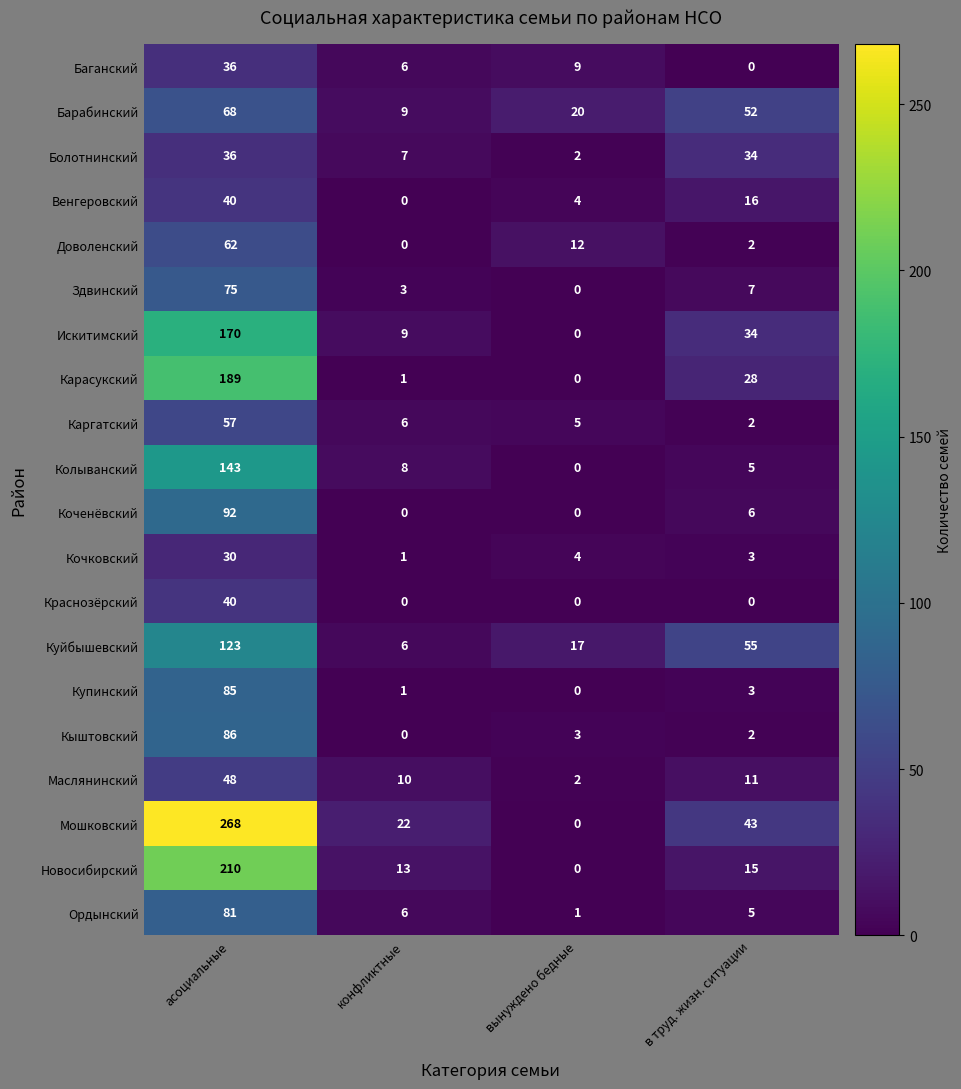

The Краснозёрский series shows 26 at в труд. жизн. ситуации. True or false?

False